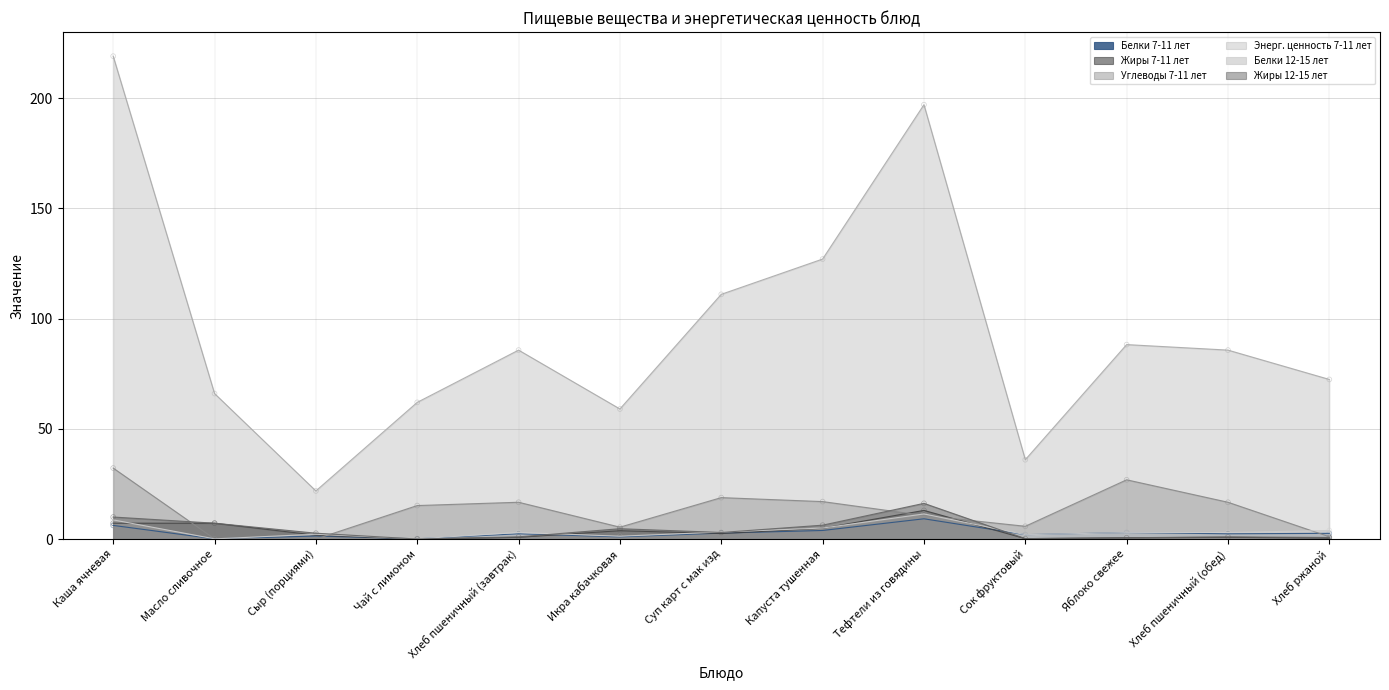

Which series has the largest Y range (max minus min)?

Энерг. ценность 7-11 лет